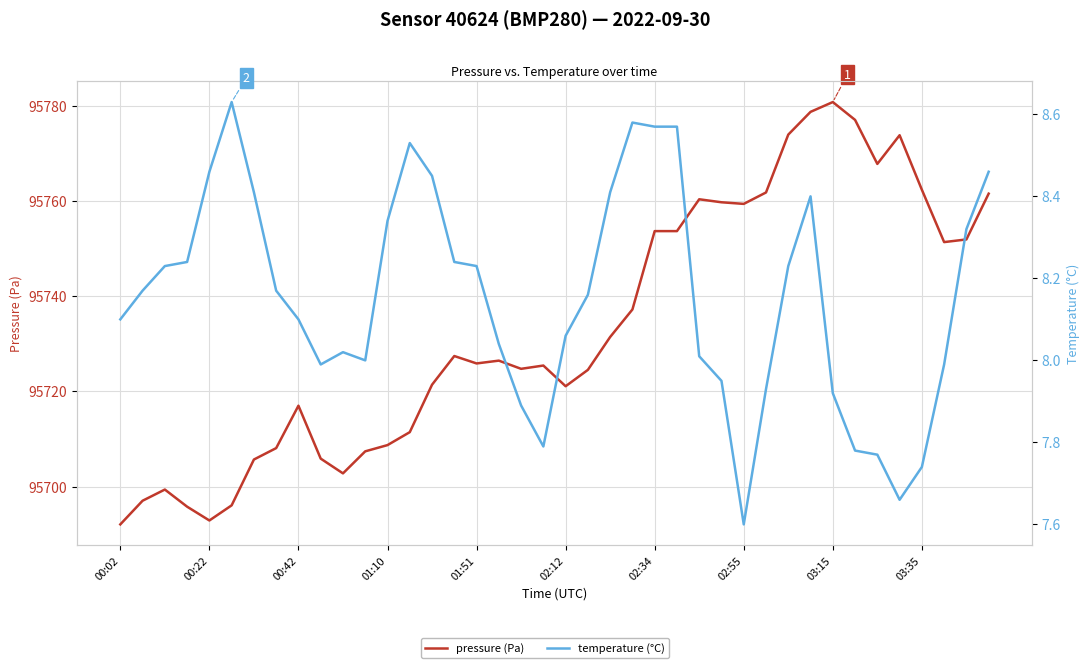

At which label does pressure (Pa) first exceed 95726?

15